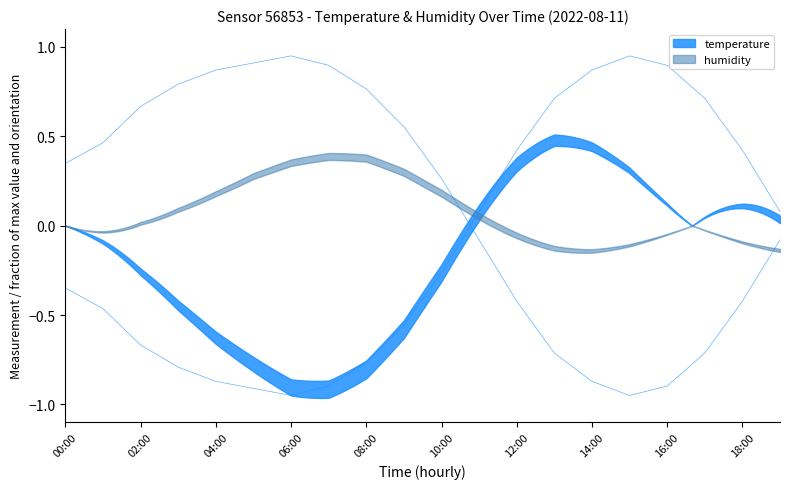

The chart shows a value of 0.7 at 17. True or false?

True